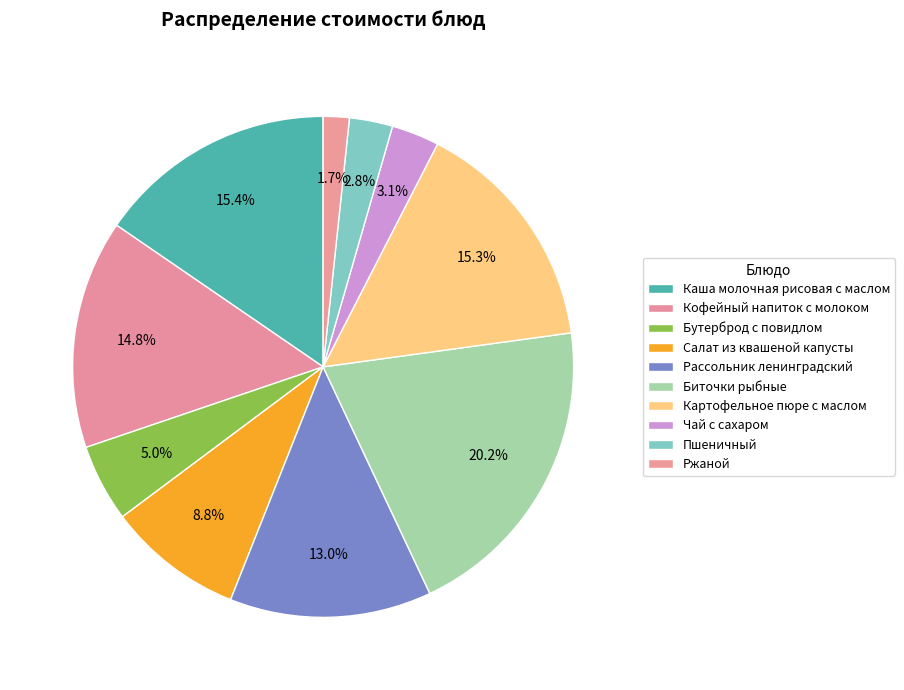

How many slices are in this pie chart?

10